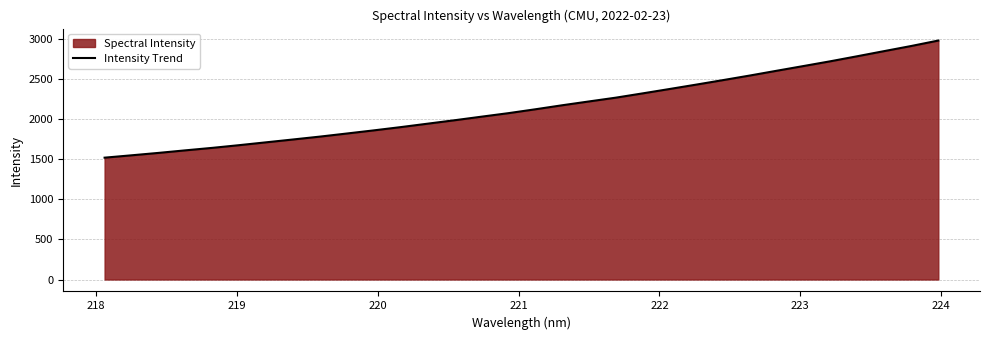

What is the greatest value displayed?

2984.1